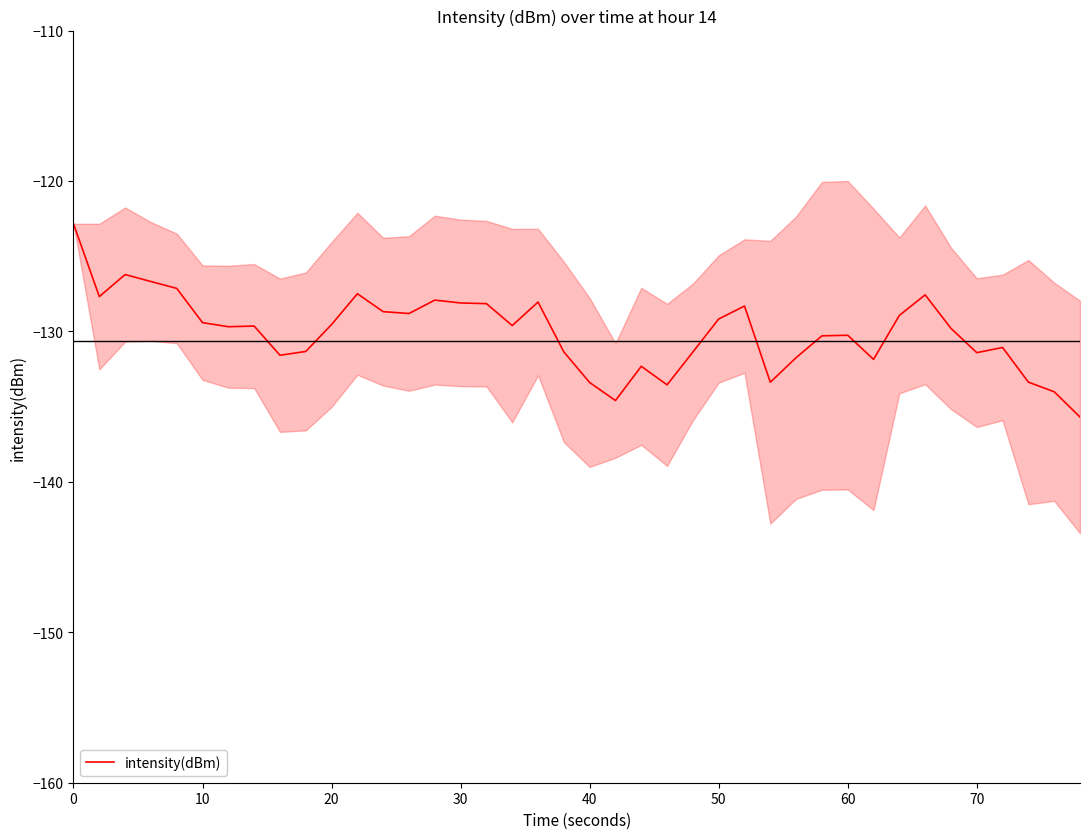

What is the difference between the maximum and minimum values?

12.8